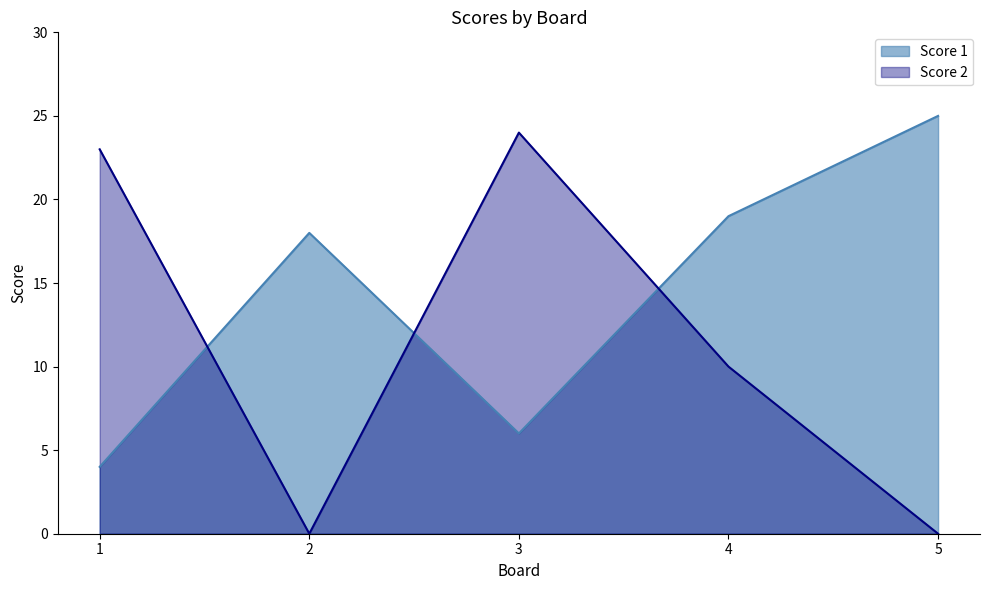

What is the approximate value of Score 2 at 4, to the nearest 5?

10